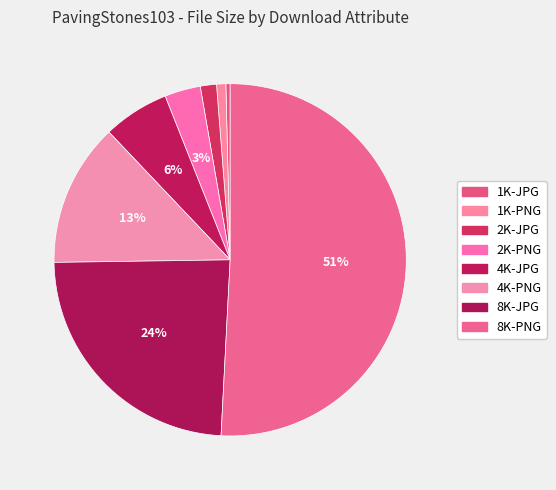

How many slices are in this pie chart?

8